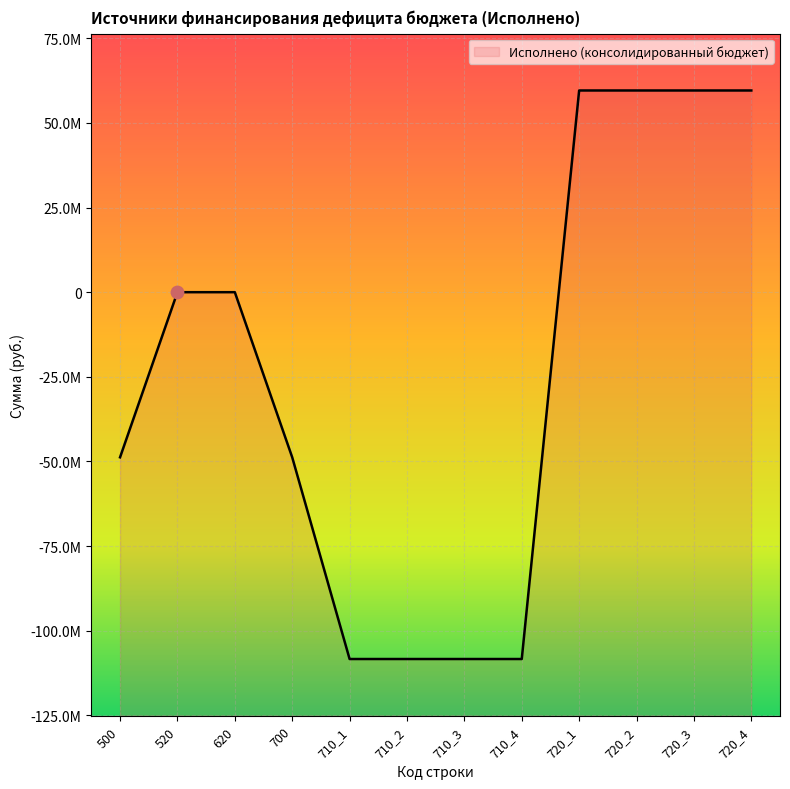

Which has a higher value, 620 or 720_4?

720_4